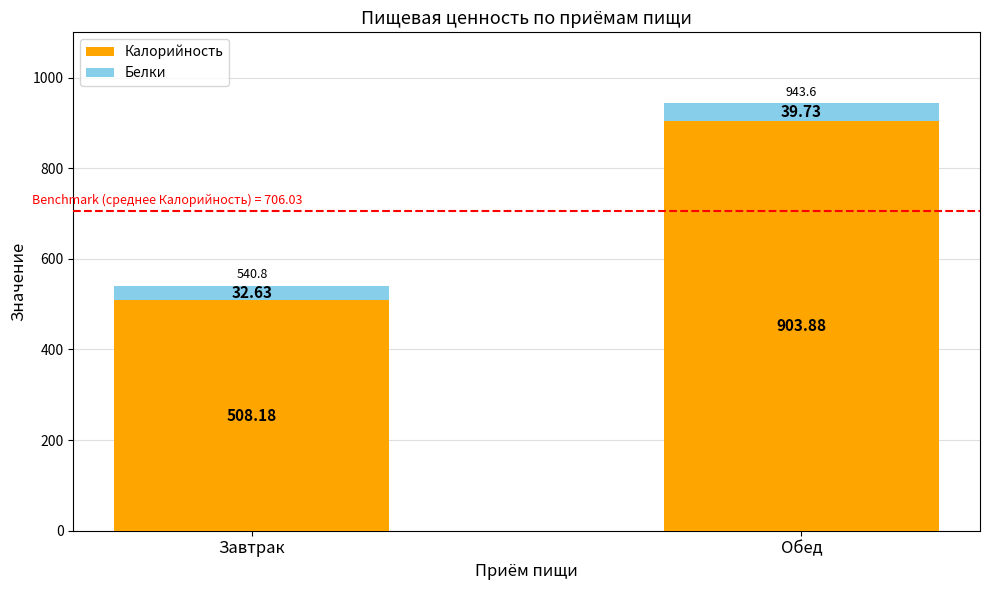

What is the difference between the Калорийность values at Обед and Завтрак?

395.7